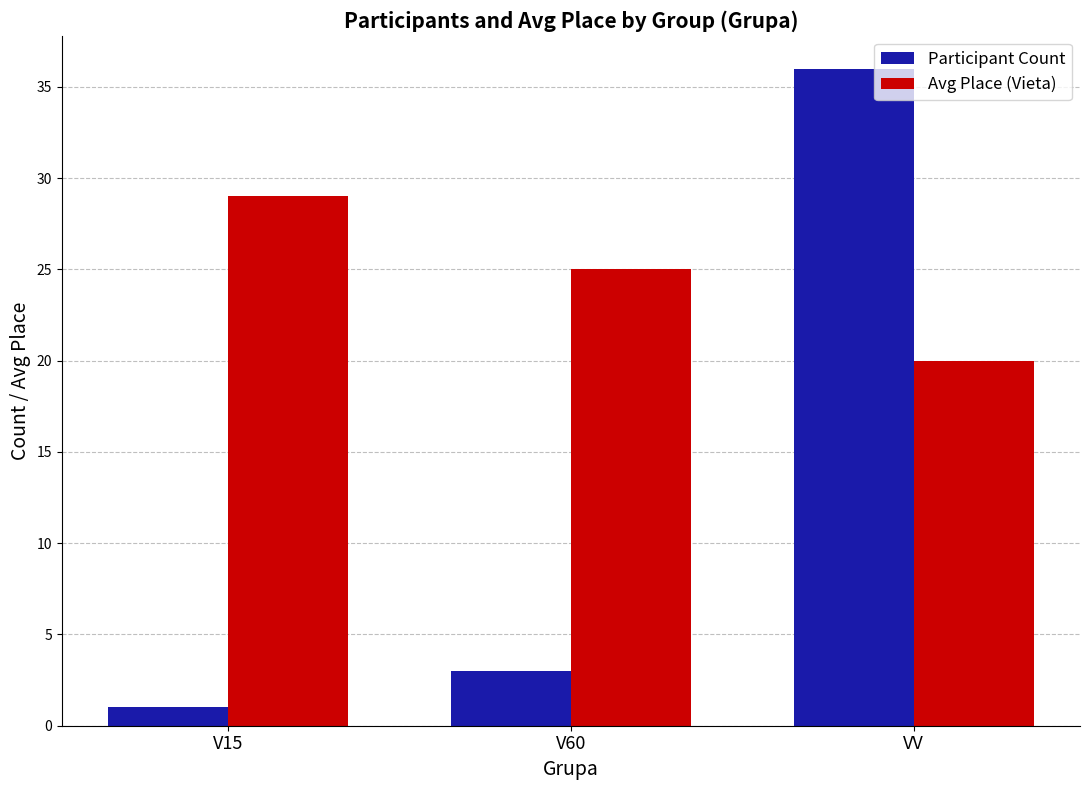

Which series has the largest total across all categories?

Avg Place (Vieta)